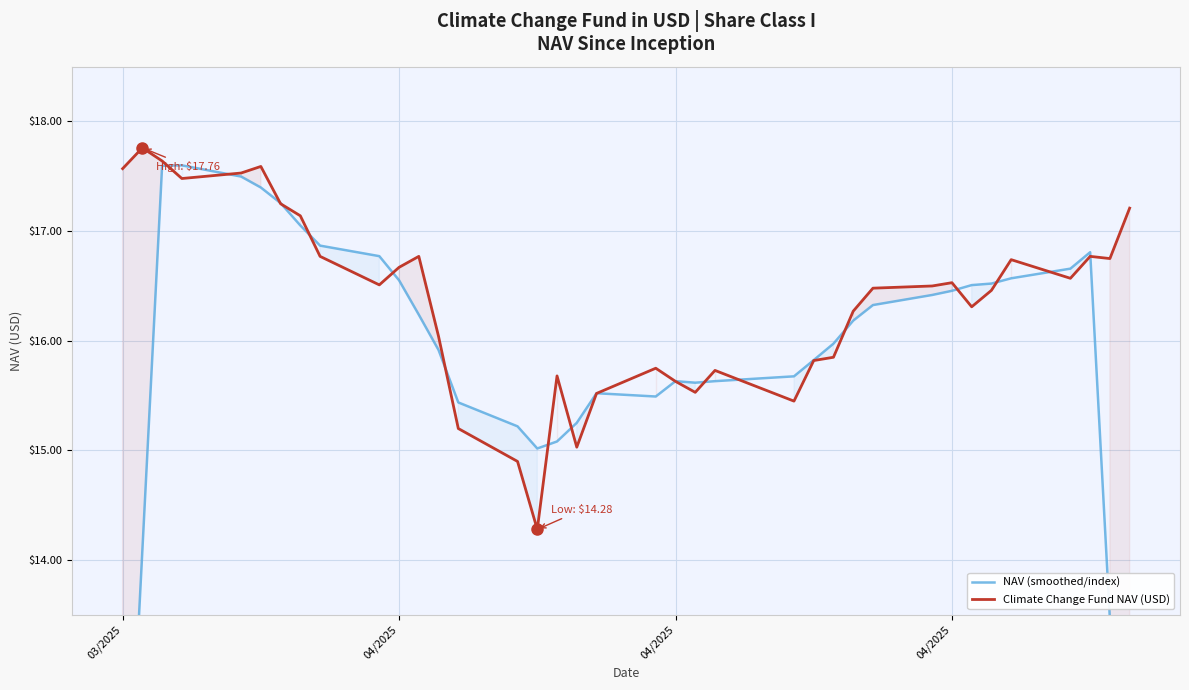

True or false: NAV (smoothed/index) and Climate Change Fund NAV (USD) intersect in this chart.

True